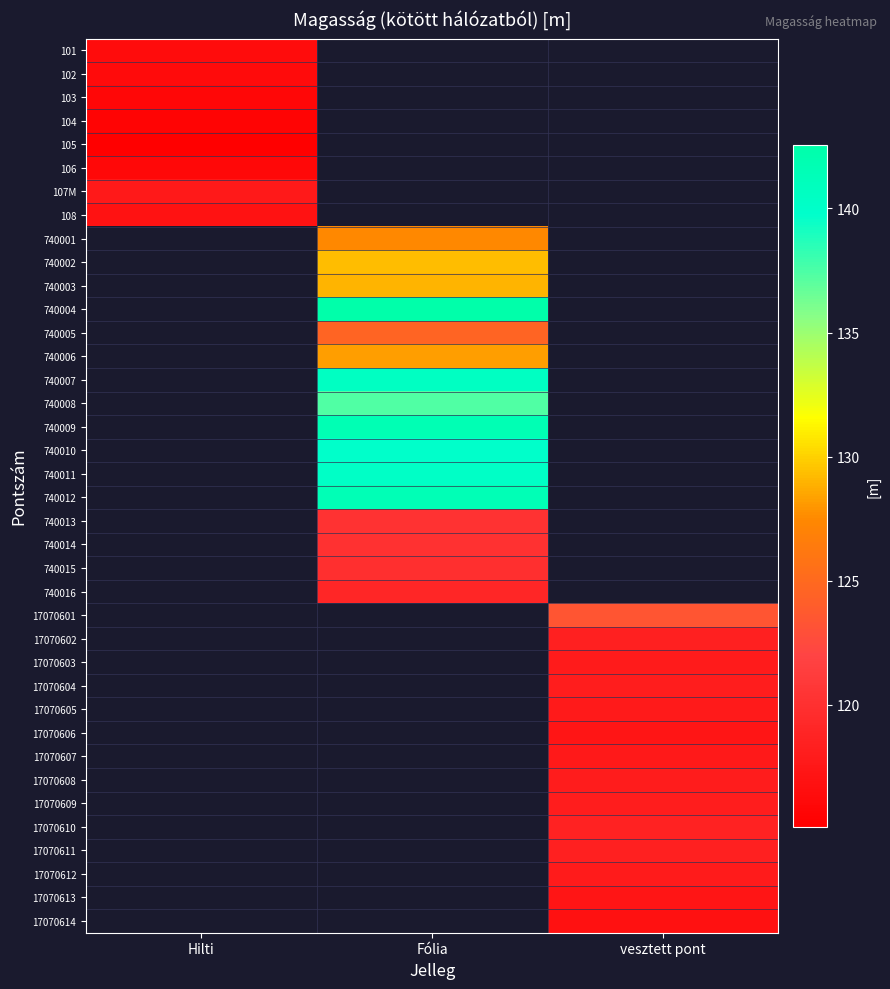

Count the number of data series in this chart.

38